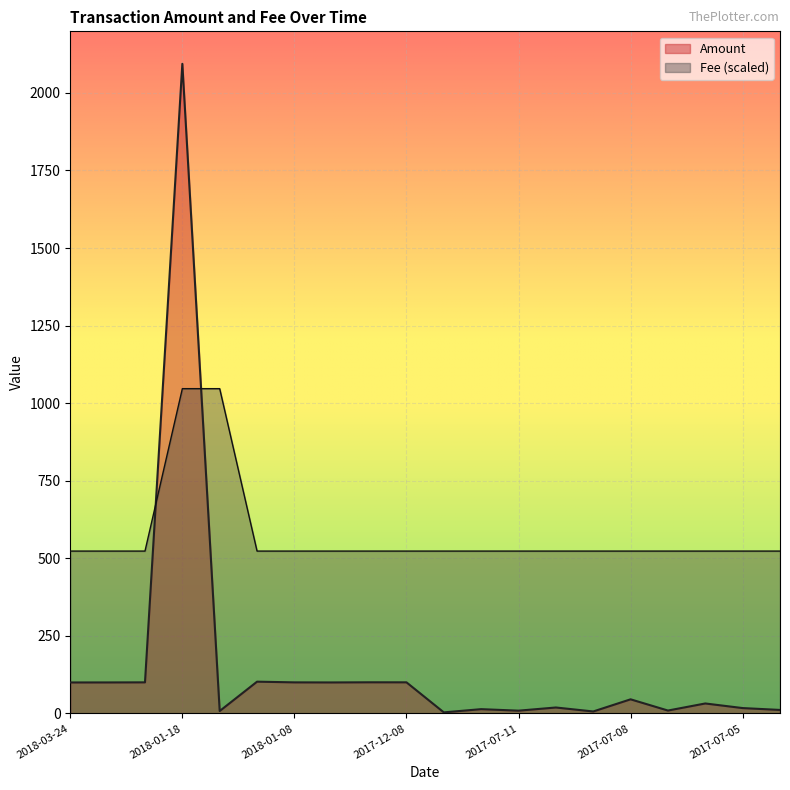

What is the difference between the highest and lowest values at 2017-07-12?

509.4